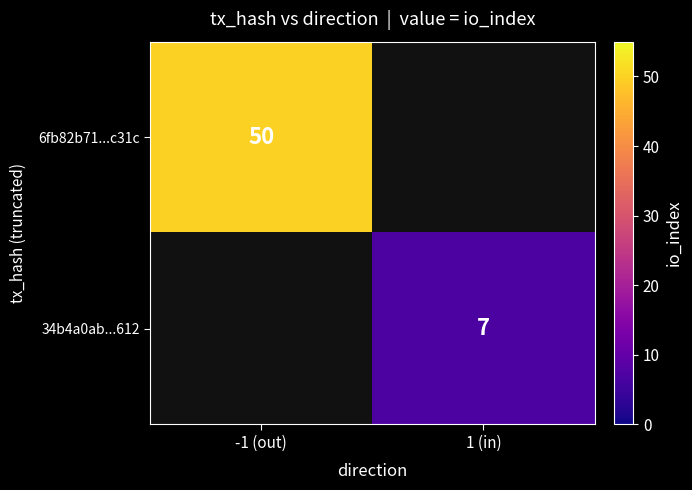

The value of 34b4a0ab...612 at 1 (in) is 4.6. True or false?

False